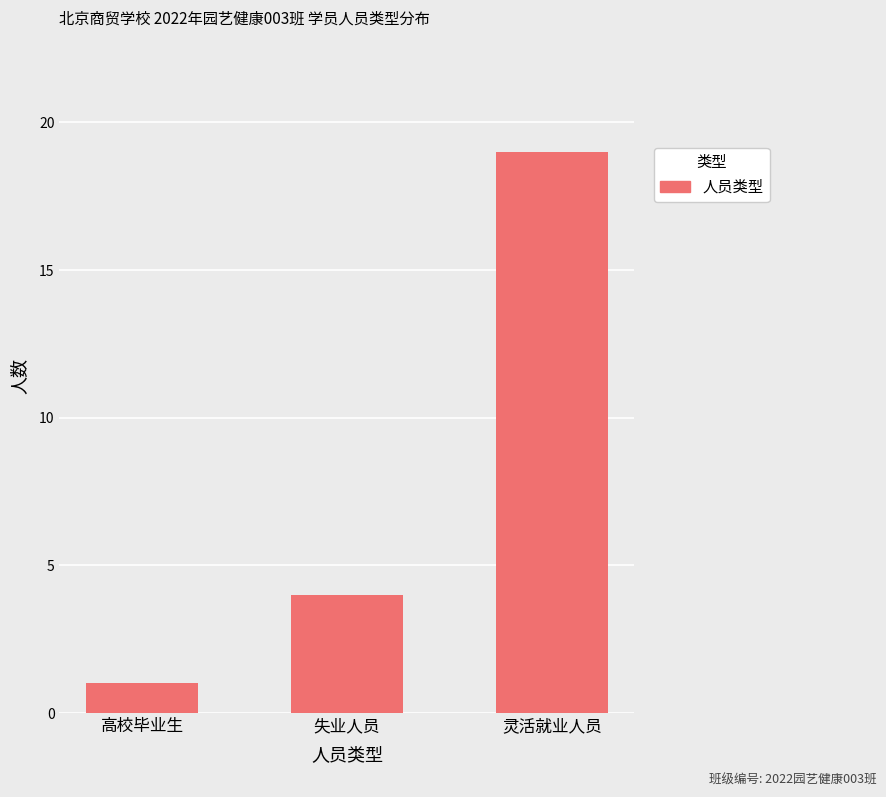

What is the label of the 2nd bar from the left?

失业人员